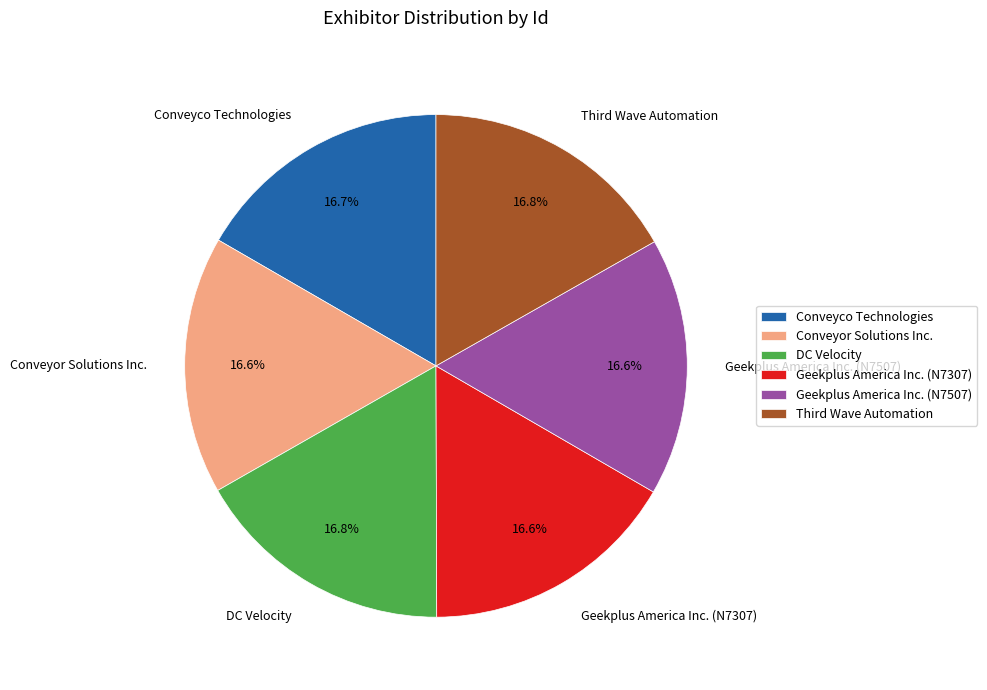

How many segments does this pie chart have?

6